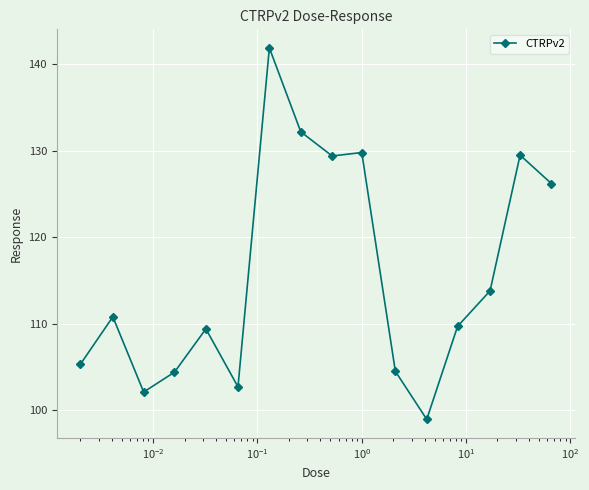

What is the smallest value displayed?

98.9